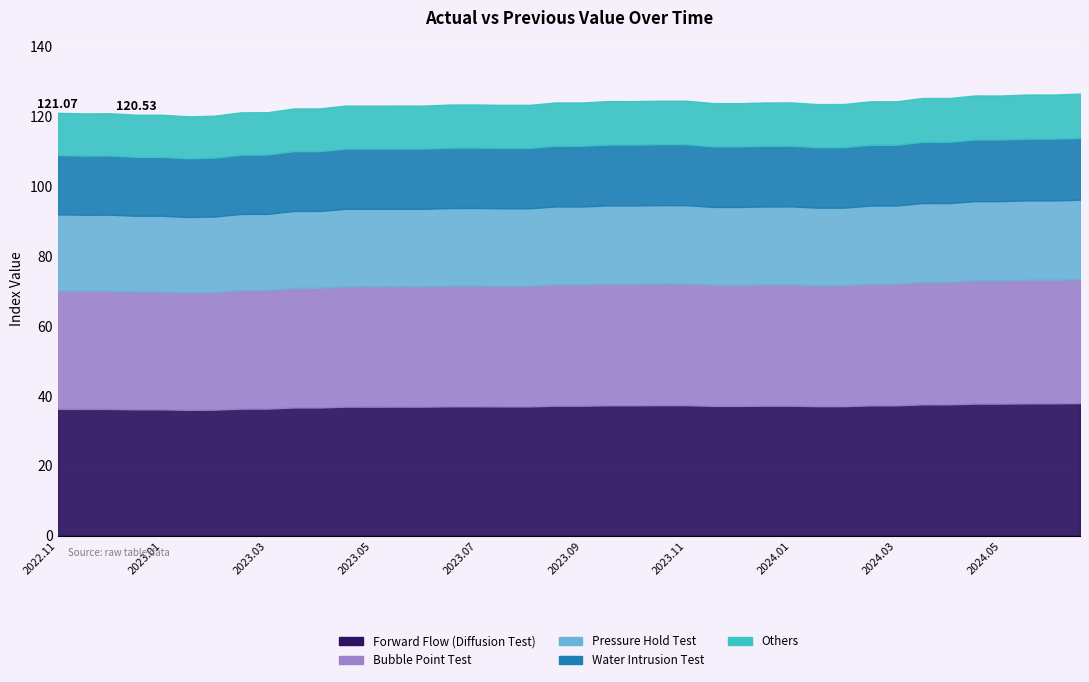

How many values in the PreviousValue series exceed 123?

28